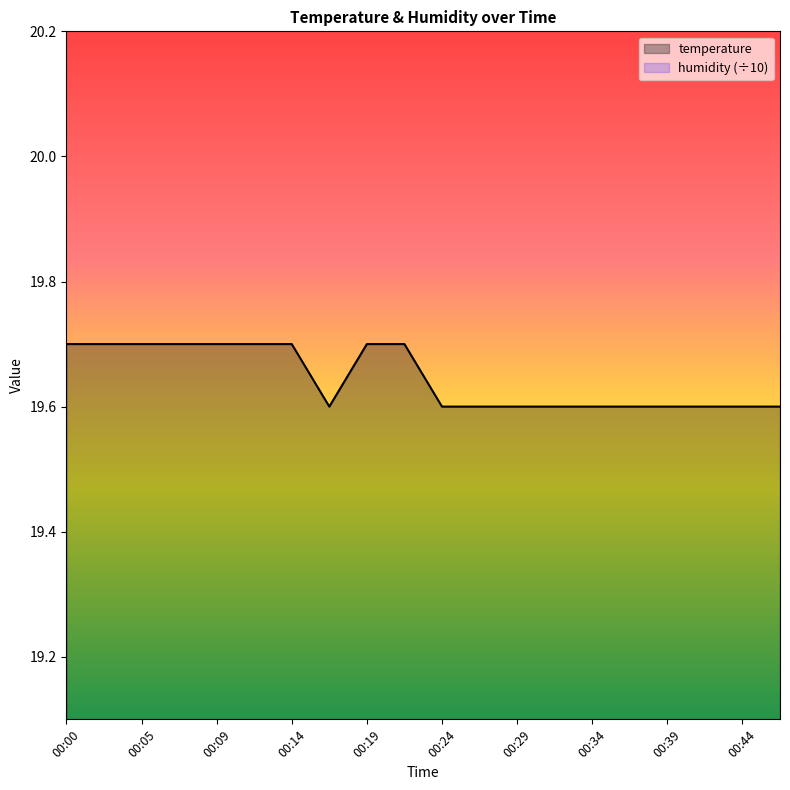

Approximately how many times larger is the value at 00:44 compared to 00:12?

1.0